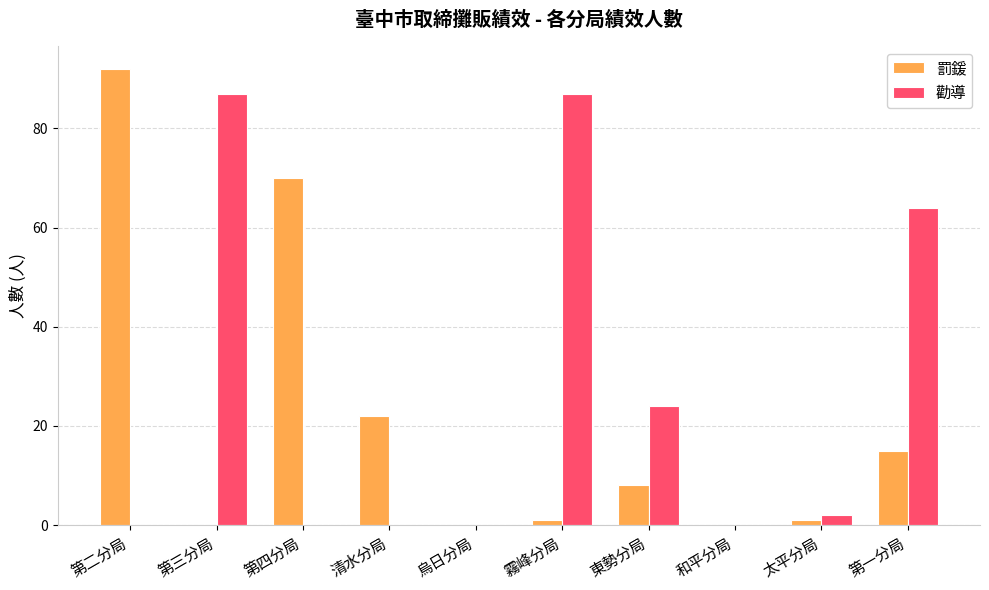

Which series has the largest total across all categories?

勸導